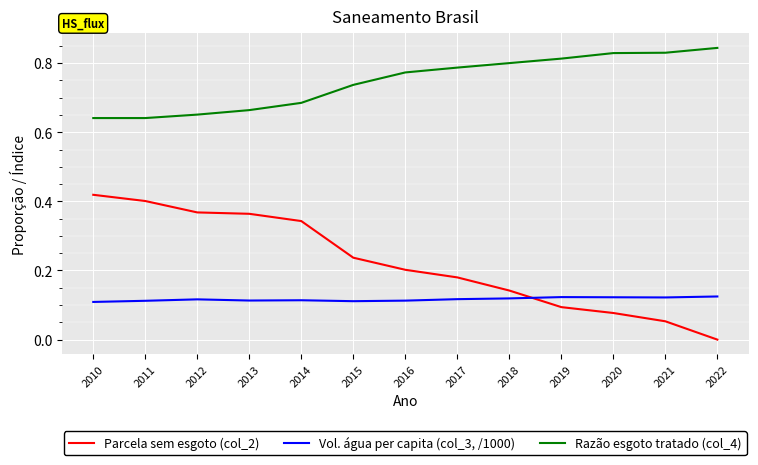

At how many categories does at least one series exceed 0?

13